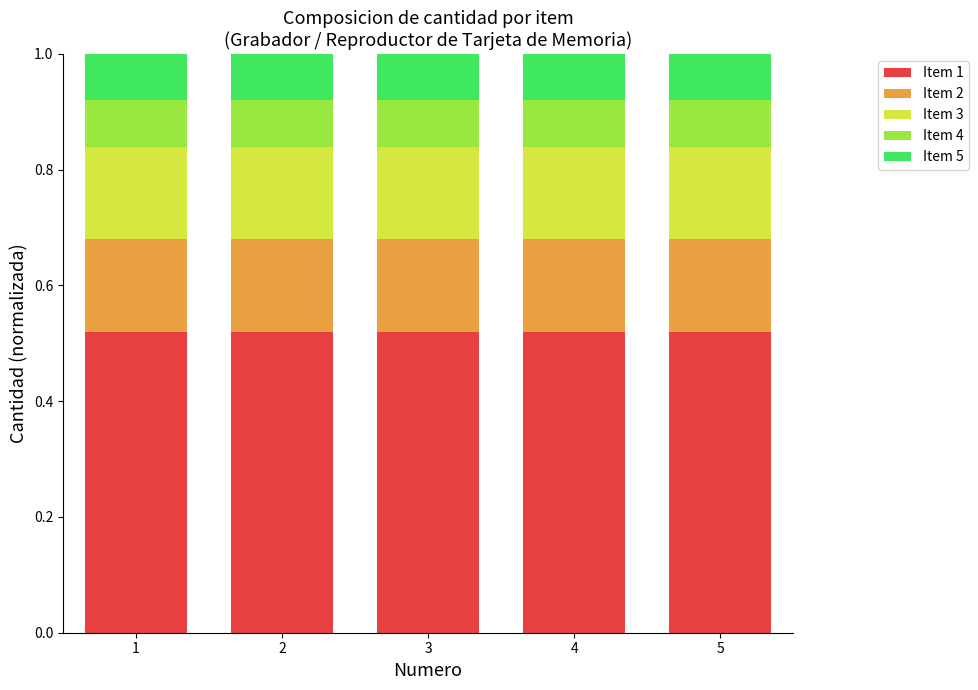

What is the total value across all series at 1?

1.0